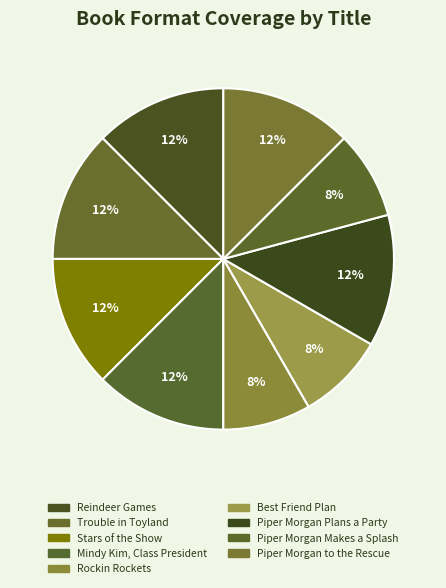

How many segments does this pie chart have?

9